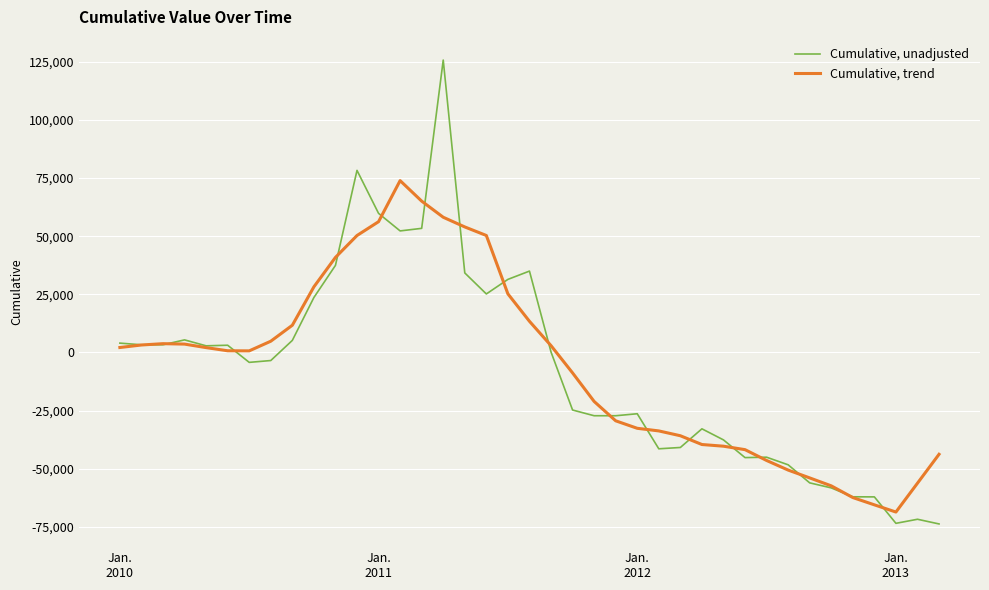

List the series in order of their overall mean, lowest first.

Cumulative, unadjusted, Cumulative, trend